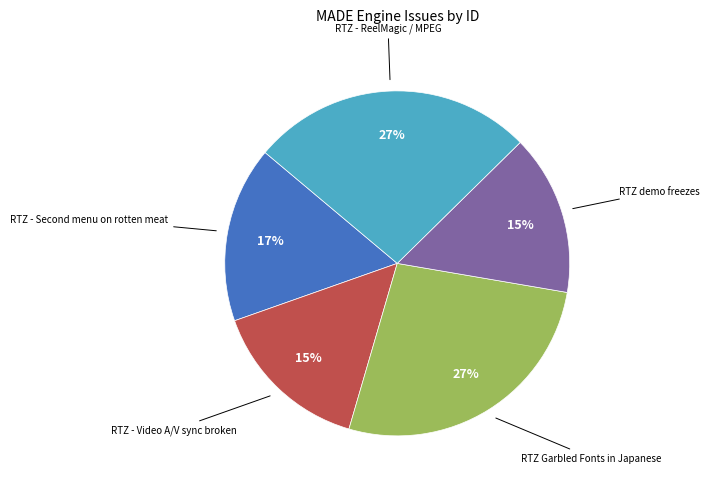

Is there a majority slice in this chart?

No